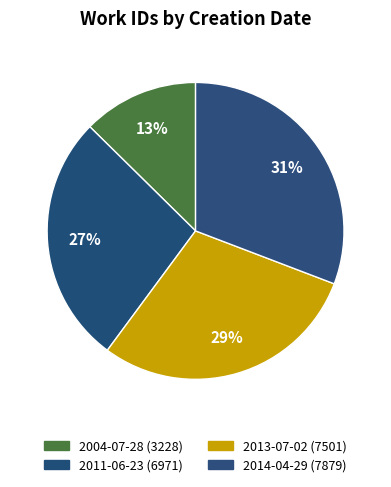

How many slices are in this pie chart?

4